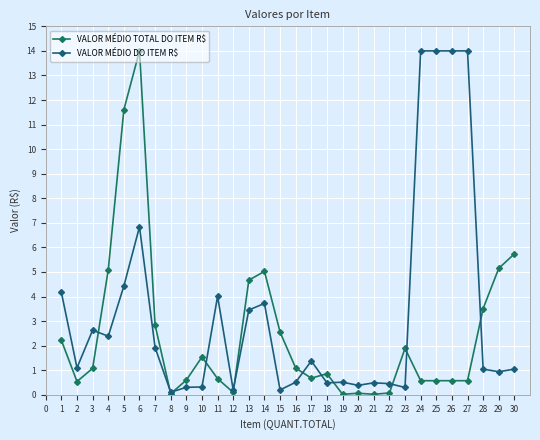

Does the chart have visible grid lines?

Yes